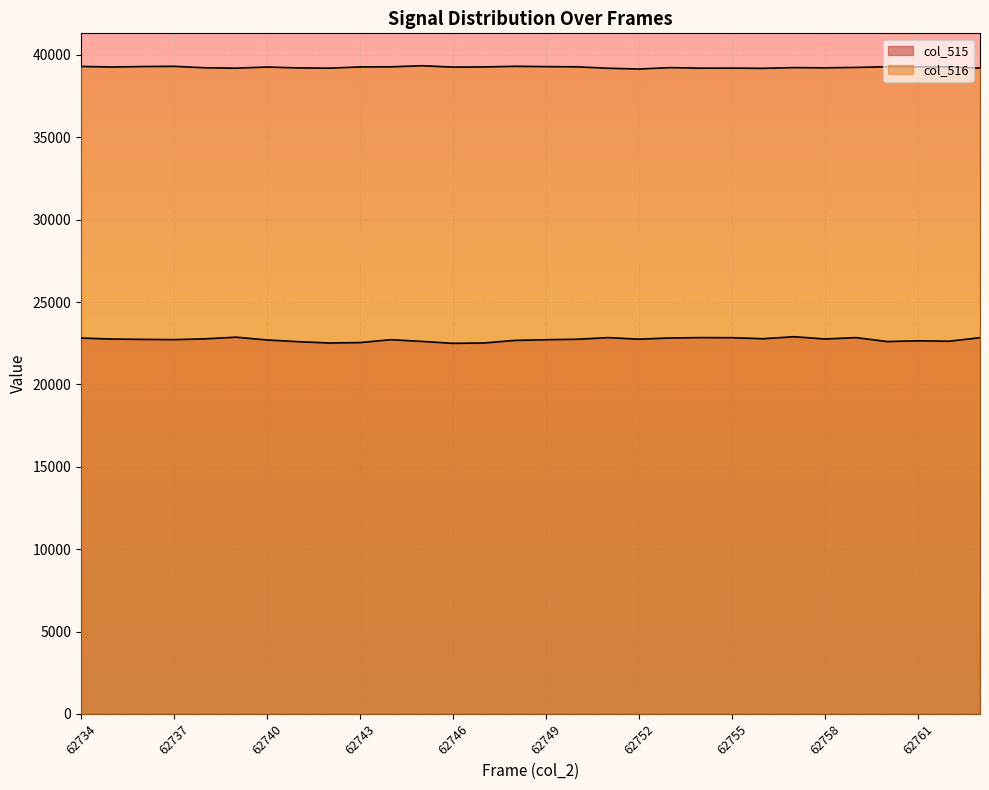

The value of col_515 at 62738 is 14341. True or false?

False